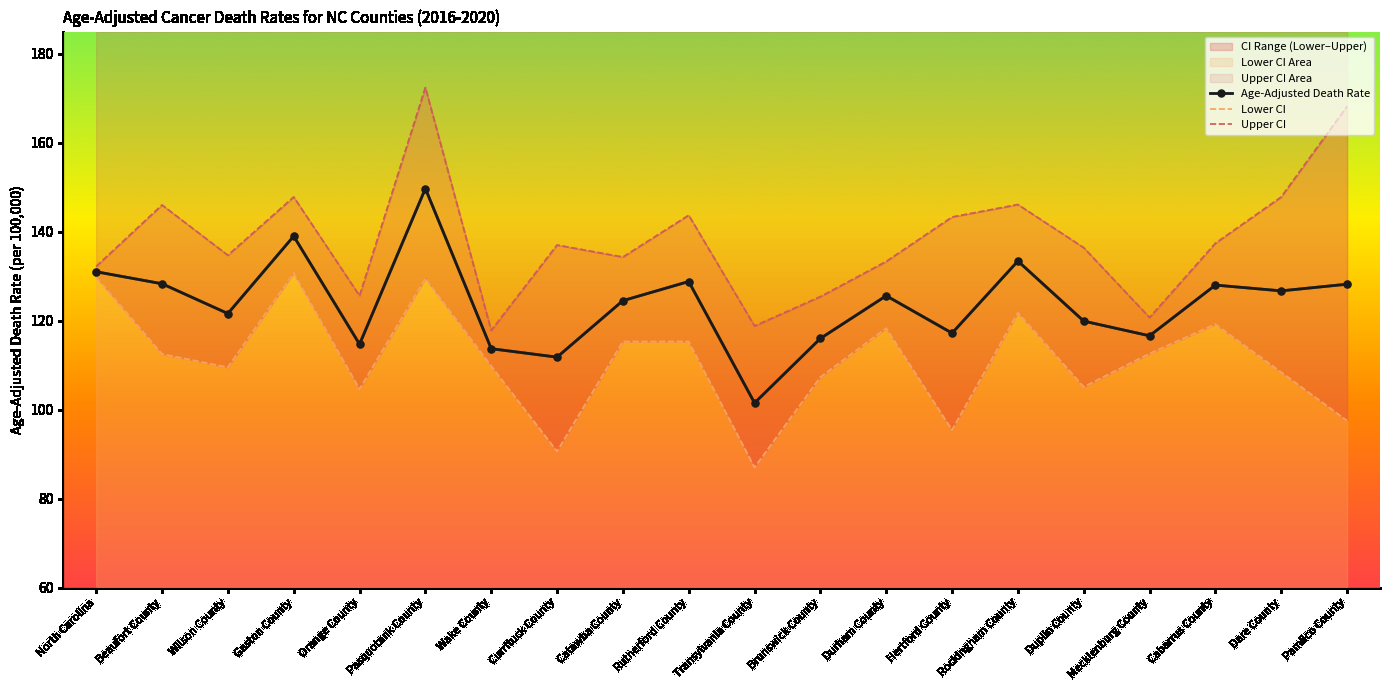

Rank the series by their average value, from lowest to highest.

Lower CI, Age-Adjusted Death Rate, Upper CI